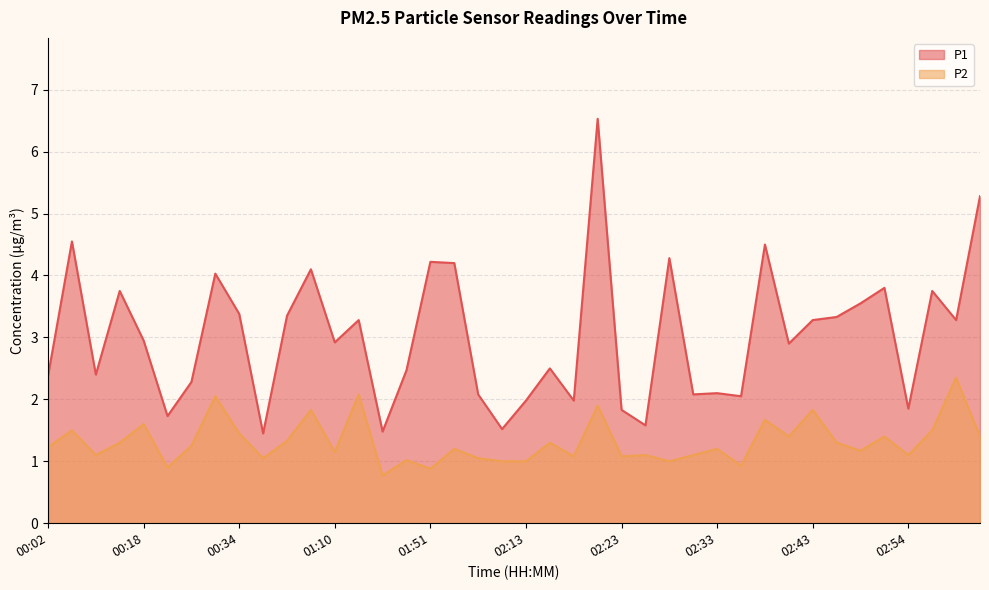

Is it true that P2 equals 2.4 at 02:59?

True